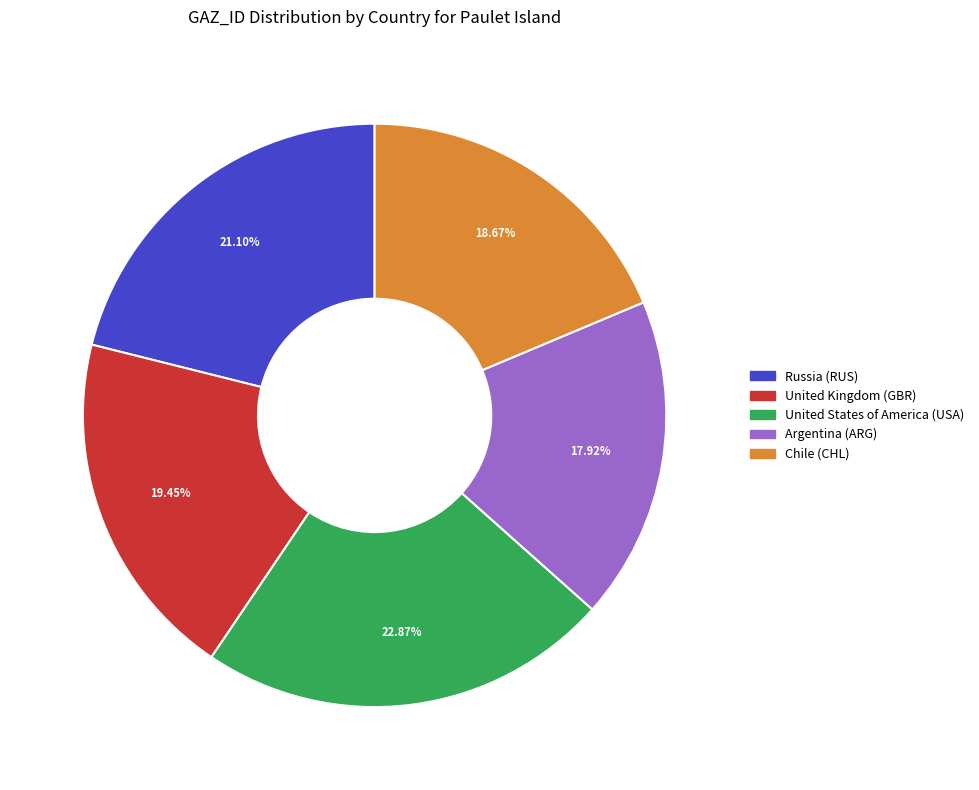

Does any single category account for the majority?

No